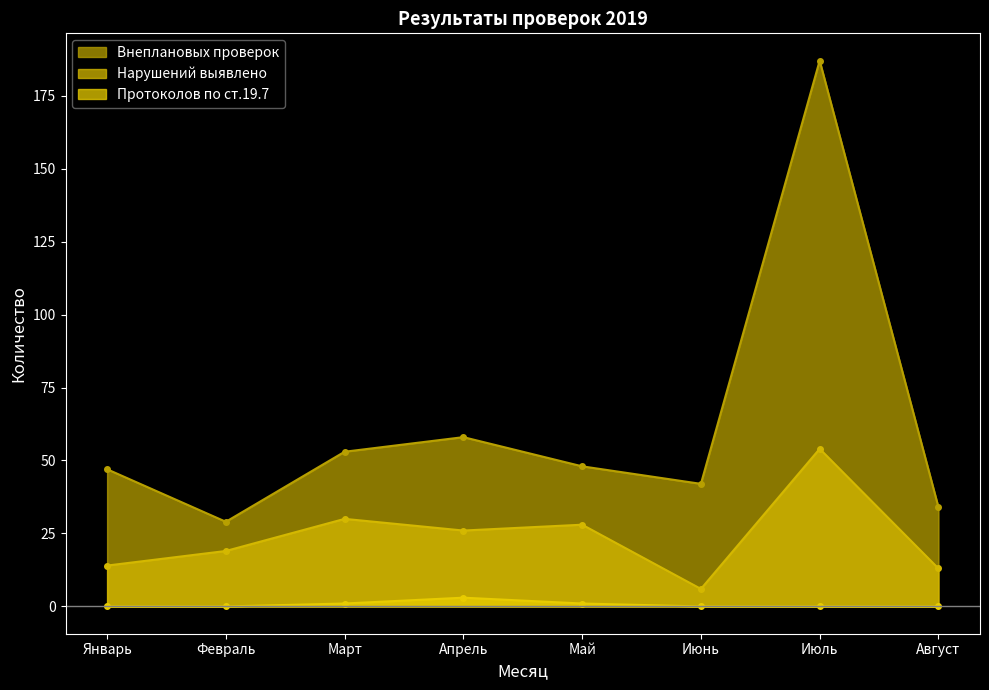

Rank the series by their maximum value, from highest to lowest.

Внеплановых проверок, Нарушений выявлено, Протоколов по ст.19.7